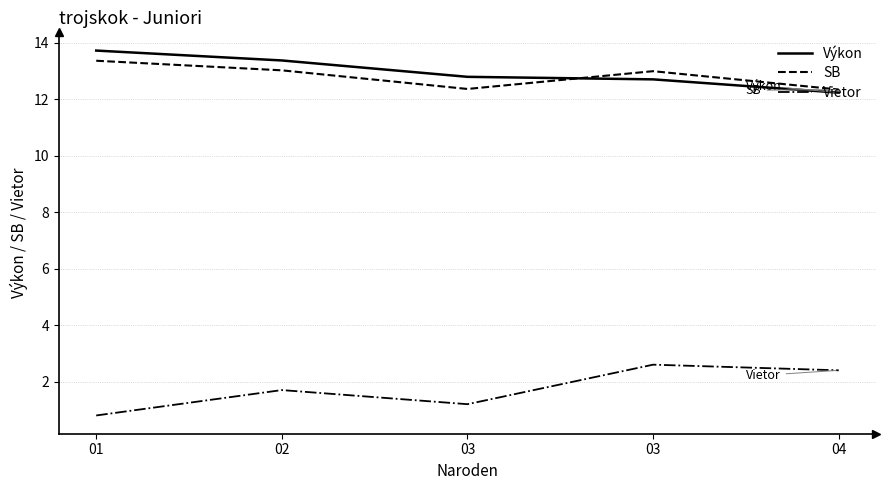

What is the greatest value displayed?

13.7